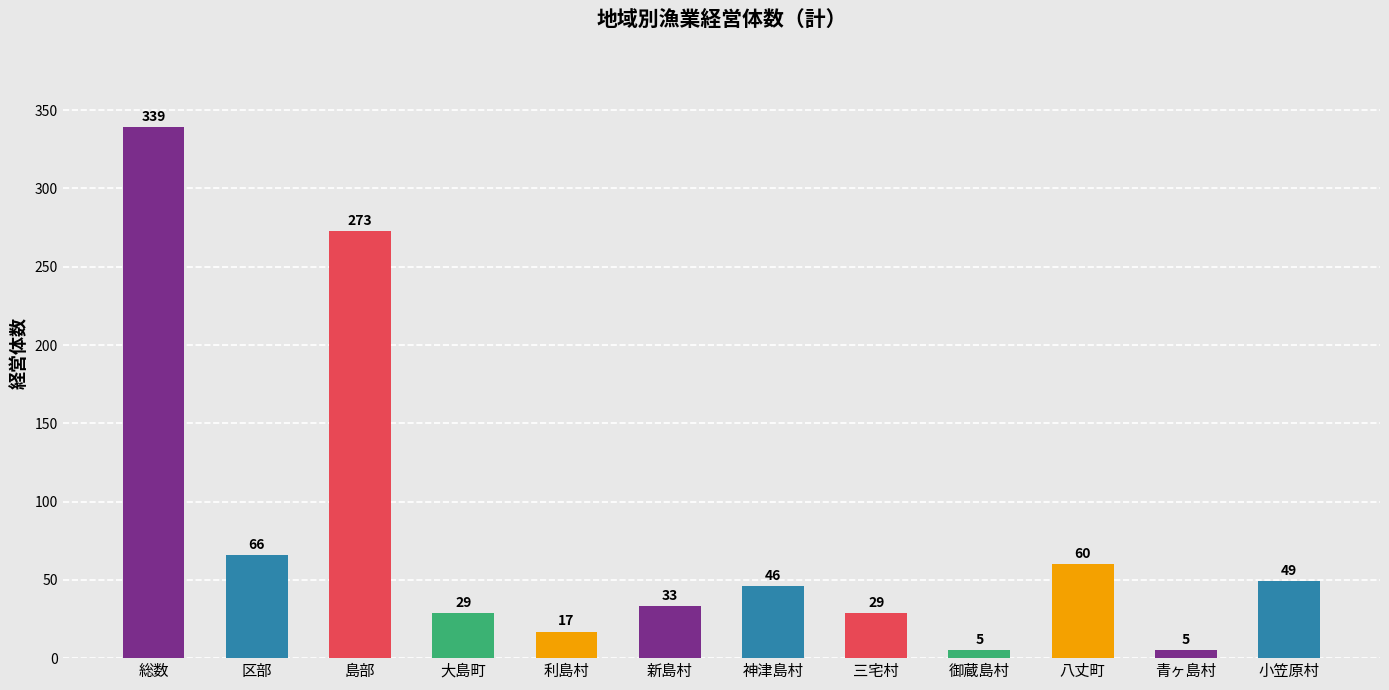

What is the ratio of the value at 御蔵島村 to the value at 区部?

0.1